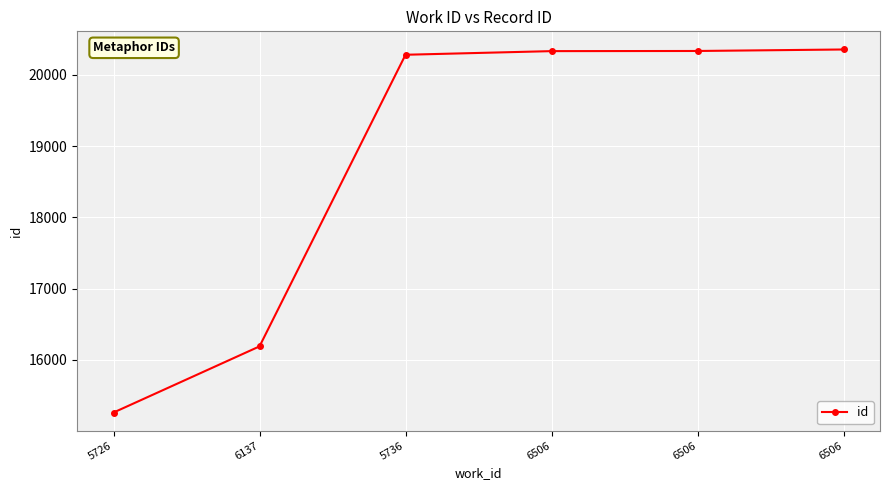

At which category does the chart reach its minimum across all series?

5726